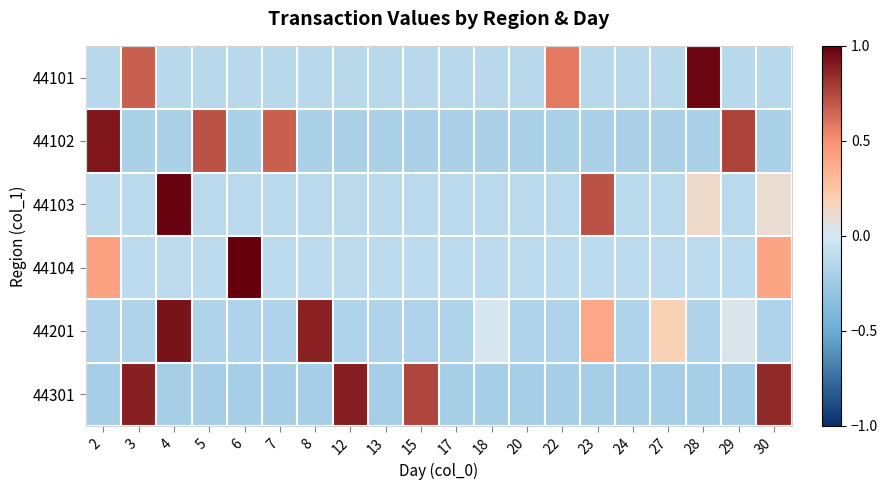

Reading left to right, list all the values displayed in this chart.

44101: 2=-0.1	3=0.7	4=-0.1	5=-0.1	6=-0.1	7=-0.1	8=-0.1	12=-0.1	13=-0.1	15=-0.1	17=-0.1	18=-0.1	20=-0.1	22=0.6	23=-0.1	24=-0.1	27=-0.1	28=1.0	29=-0.1	30=-0.1
44102: 2=0.9	3=-0.2	4=-0.2	5=0.7	6=-0.2	7=0.7	8=-0.2	12=-0.2	13=-0.2	15=-0.2	17=-0.2	18=-0.2	20=-0.2	22=-0.2	23=-0.2	24=-0.2	27=-0.2	28=-0.2	29=0.8	30=-0.2
44103: 2=-0.1	3=-0.1	4=1.0	5=-0.1	6=-0.1	7=-0.1	8=-0.1	12=-0.1	13=-0.1	15=-0.1	17=-0.1	18=-0.1	20=-0.1	22=-0.1	23=0.7	24=-0.1	27=-0.1	28=0.1	29=-0.1	30=0.1
44104: 2=0.4	3=-0.1	4=-0.1	5=-0.1	6=1.0	7=-0.1	8=-0.1	12=-0.1	13=-0.1	15=-0.1	17=-0.1	18=-0.1	20=-0.1	22=-0.1	23=-0.1	24=-0.1	27=-0.1	28=-0.1	29=-0.1	30=0.4
44201: 2=-0.2	3=-0.2	4=0.9	5=-0.2	6=-0.2	7=-0.2	8=0.9	12=-0.2	13=-0.2	15=-0.2	17=-0.2	18=0.0	20=-0.2	22=-0.2	23=0.4	24=-0.2	27=0.2	28=-0.2	29=0.0	30=-0.2
44301: 2=-0.2	3=0.9	4=-0.2	5=-0.2	6=-0.2	7=-0.2	8=-0.2	12=0.9	13=-0.2	15=0.8	17=-0.2	18=-0.2	20=-0.2	22=-0.2	23=-0.2	24=-0.2	27=-0.2	28=-0.2	29=-0.2	30=0.9